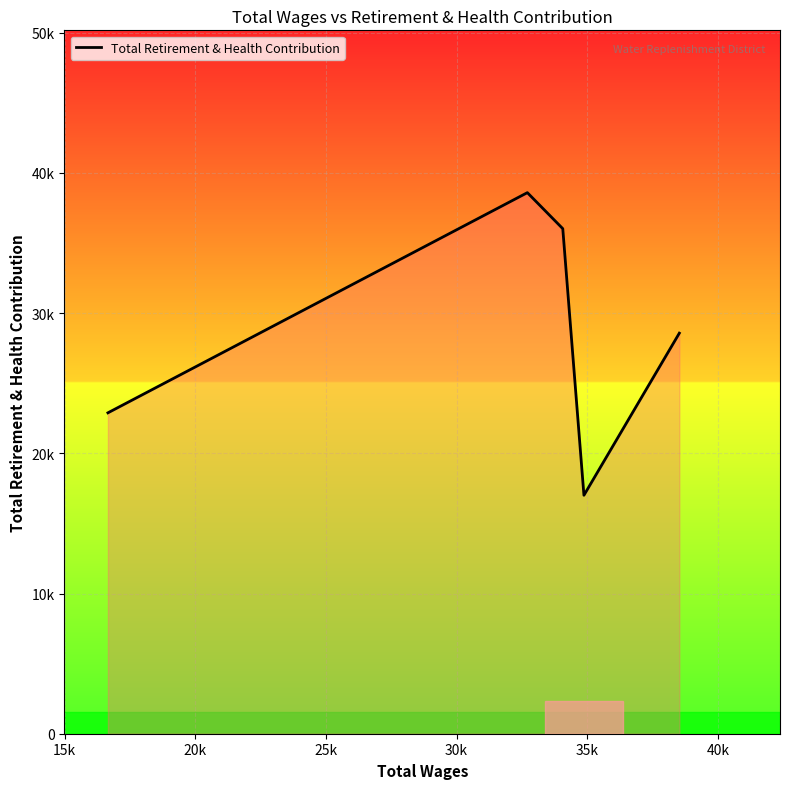

Does the chart display data point markers on the line(s)?

No